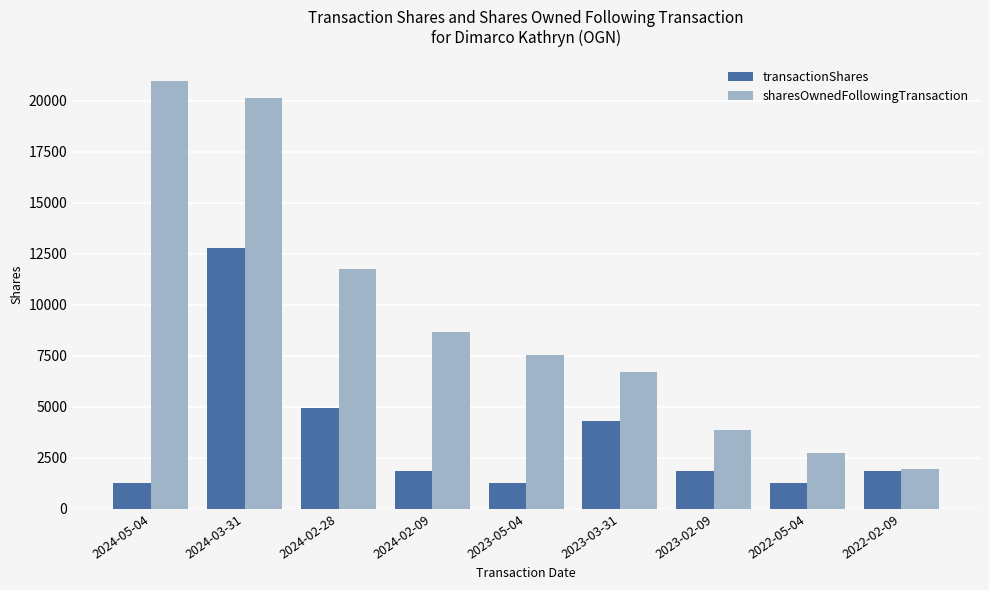

Read the sharesOwnedFollowingTransaction value at 2023-03-31, to the nearest 100.

6700